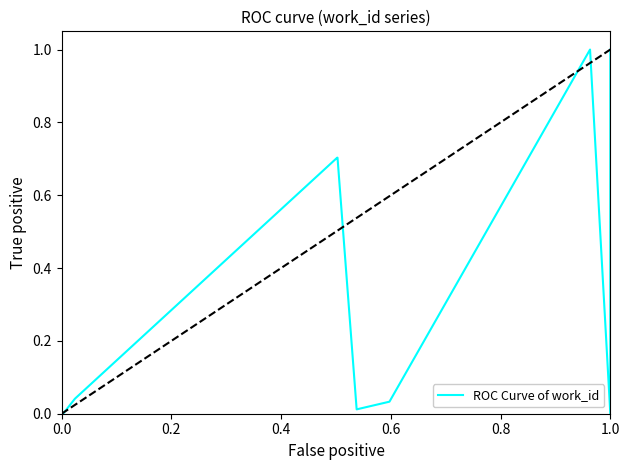

The value at 1.0 is 0.0. True or false?

True